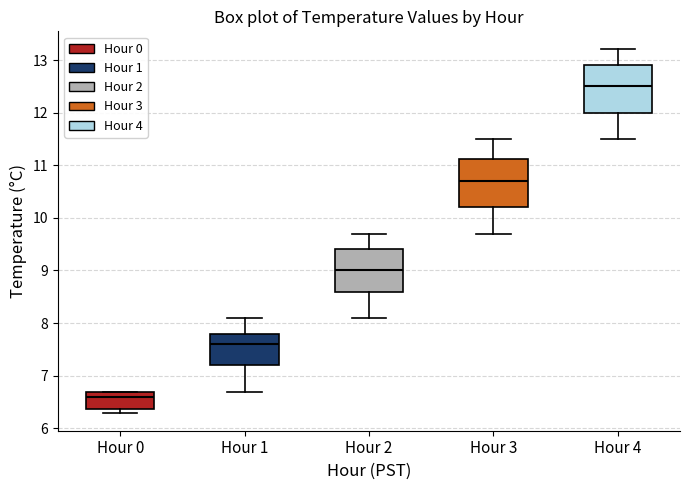

Reading left to right, read every box against the y-axis: the position of its median line, the range the box covers, and the ends of its whiskers. The values are not printed on the chart, so give them approximately, as read against the axis.

Hour 0: median 6.6, box 6.4 to 6.7, whiskers 6.3 to 6.7
Hour 1: median 7.6, box 7.2 to 7.8, whiskers 6.7 to 8.1
Hour 2: median 9.0, box 8.6 to 9.4, whiskers 8.1 to 9.7
Hour 3: median 10.7, box 10.2 to 11.1, whiskers 9.7 to 11.5
Hour 4: median 12.5, box 12.0 to 12.9, whiskers 11.5 to 13.2